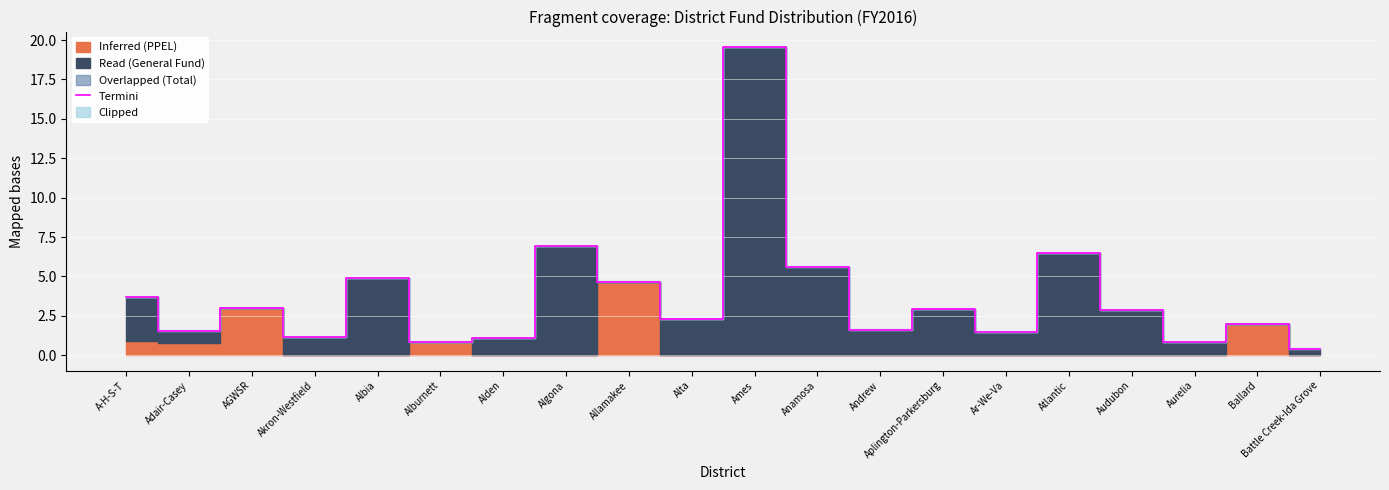

How many lines are shown in the chart?

1